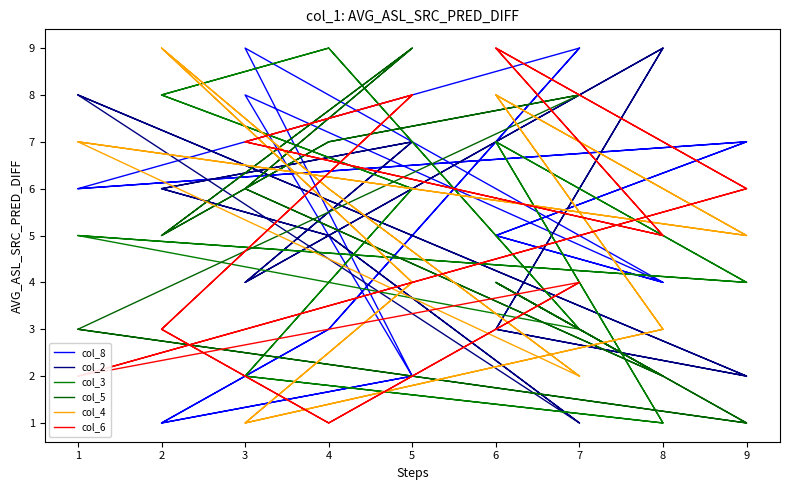

Which series has the widest spread of values?

col_8